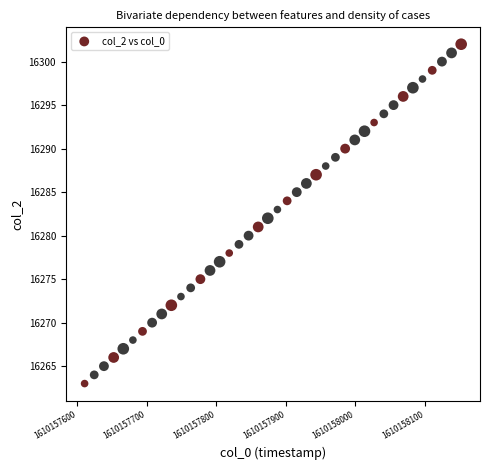

What is the range of Y values (max minus min)?

39